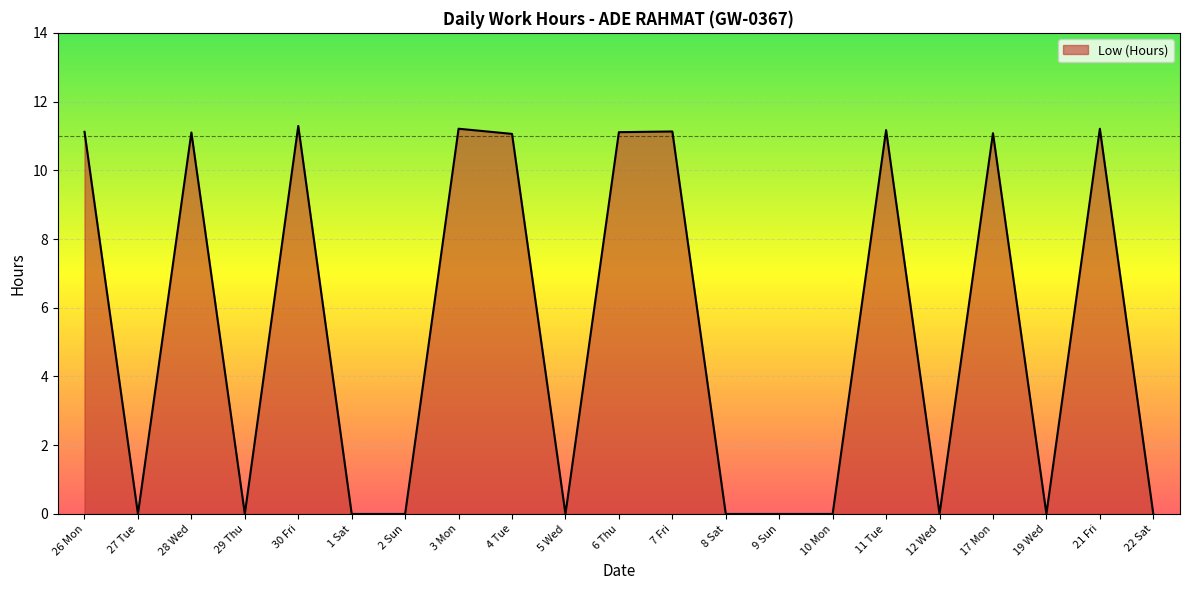

The value at 7 Fri is 4.7. True or false?

False